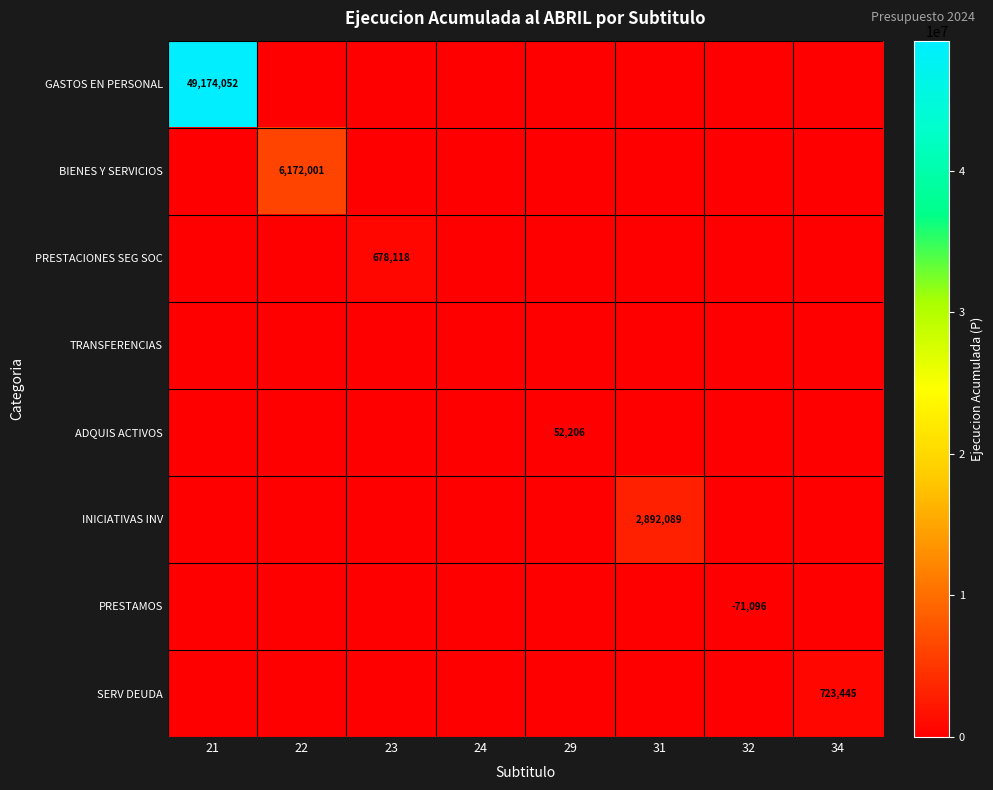

Is it true that INICIATIVAS INV equals 0 at 21?

True